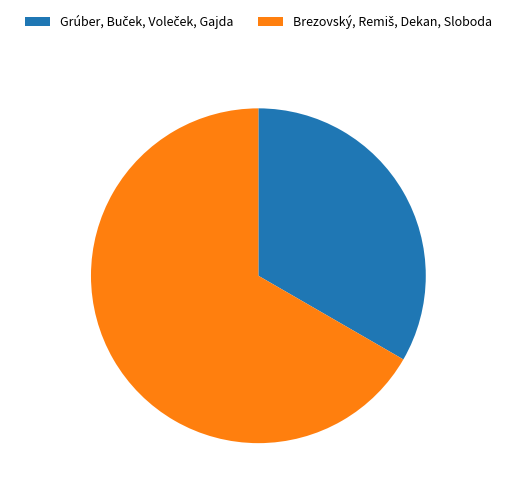

Does any single category account for the majority?

Yes